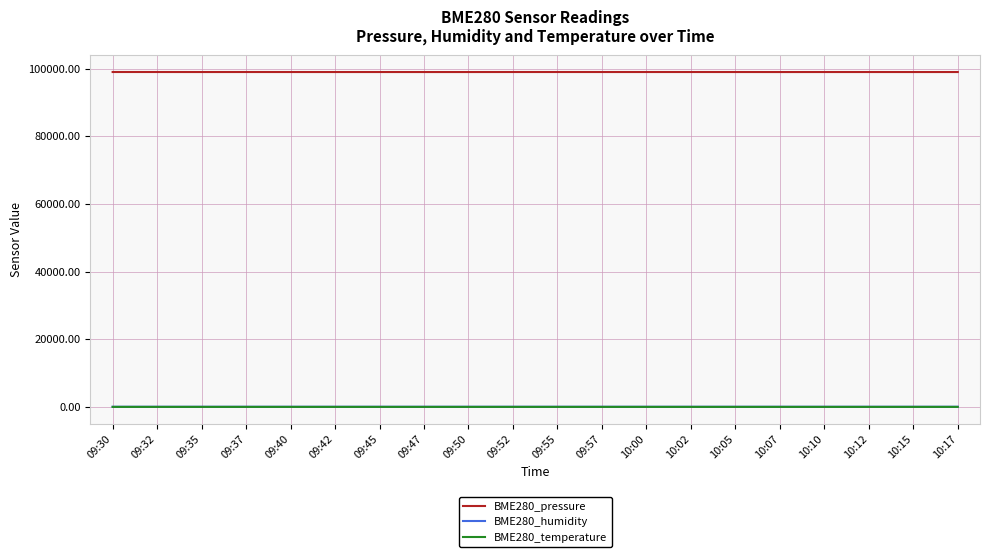

What is the maximum value for BME280_temperature?

18.8